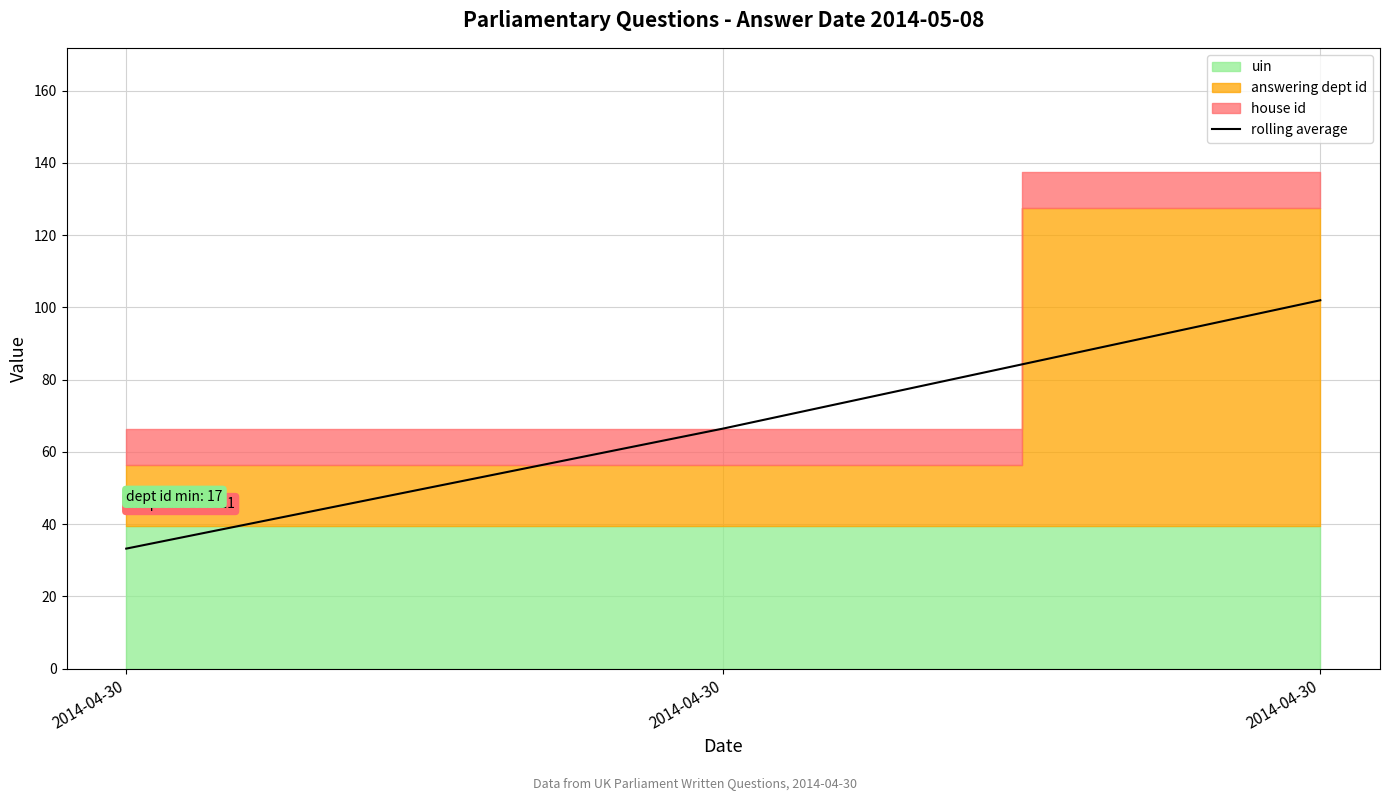

Reading left to right, extract all data points from this chart.

2014-04-30=33.2	2014-04-30=66.5	2014-04-30=102.0